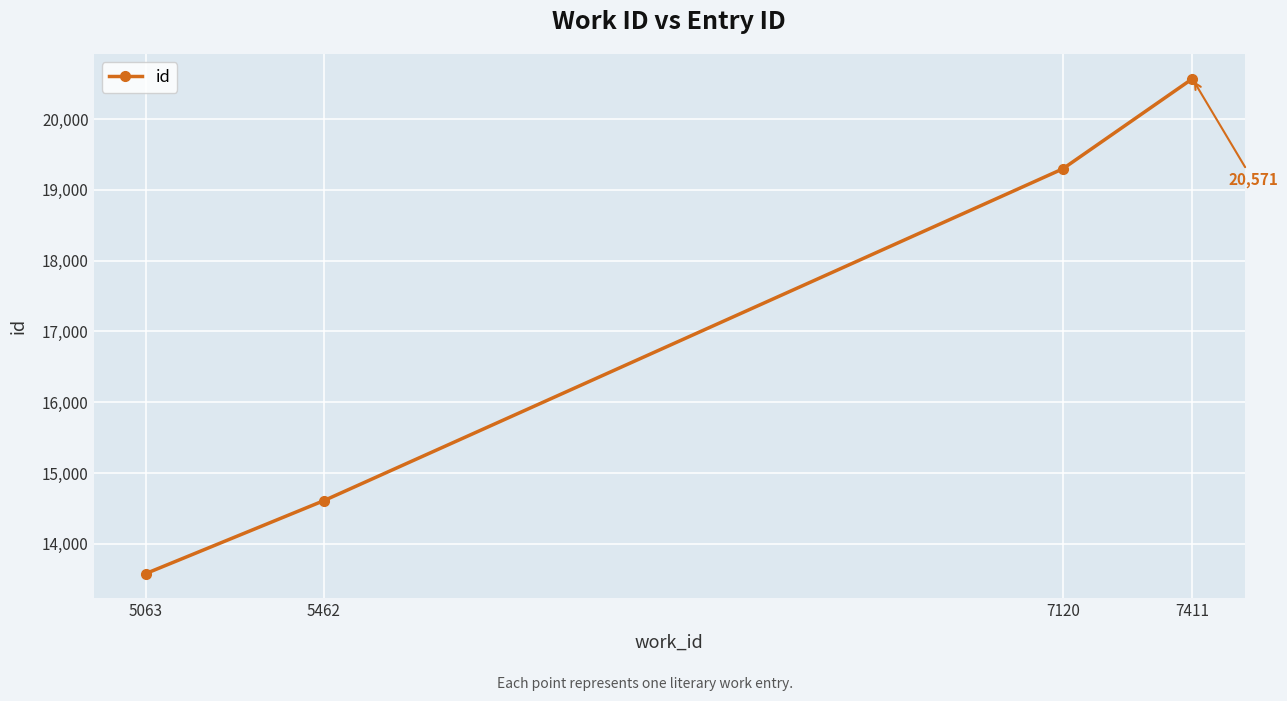

List the labels in order of value, smallest first.

5063, 5462, 7120, 7411